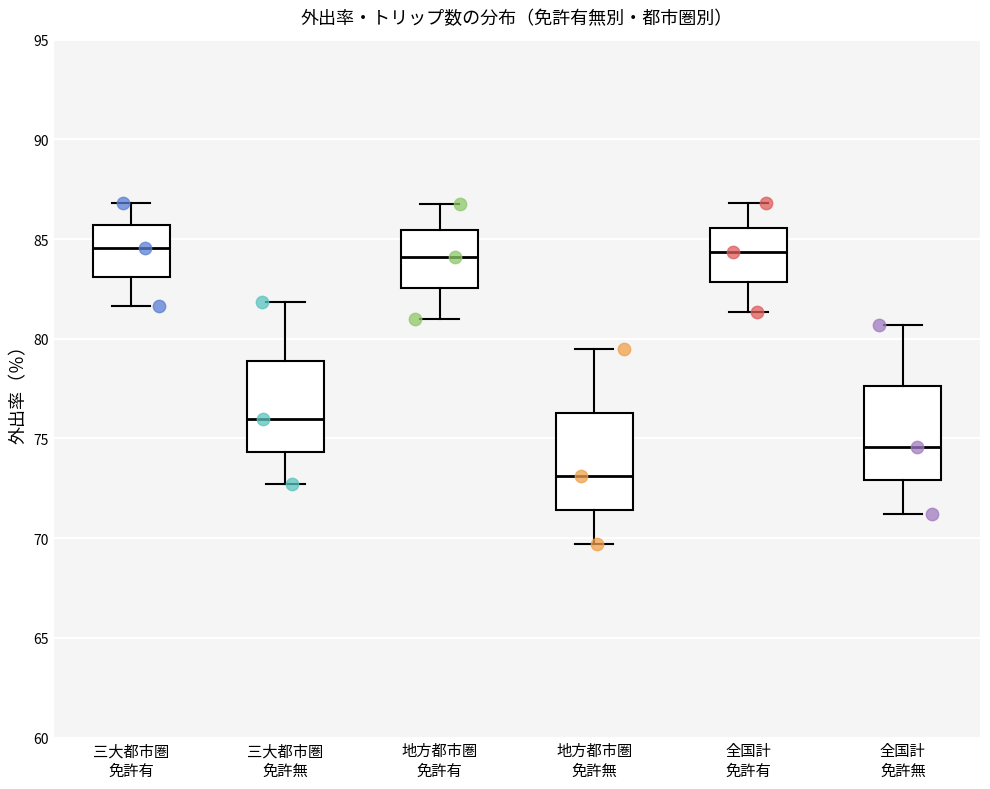

Reading left to right, read every box against the y-axis: the position of its median line, the range the box covers, and the ends of its whiskers. The values are not printed on the chart, so give them approximately, as read against the axis.

三大都市圏 免許有: median 84.5, box 83.0 to 85.5, whiskers 81.5 to 87.0
三大都市圏 免許無: median 76.0, box 74.5 to 79.0, whiskers 72.5 to 82.0
地方都市圏 免許有: median 84.0, box 82.5 to 85.5, whiskers 81.0 to 87.0
地方都市圏 免許無: median 73.0, box 71.5 to 76.5, whiskers 69.5 to 79.5
全国計 免許有: median 84.5, box 83.0 to 85.5, whiskers 81.5 to 87.0
全国計 免許無: median 74.5, box 73.0 to 77.5, whiskers 71.0 to 80.5